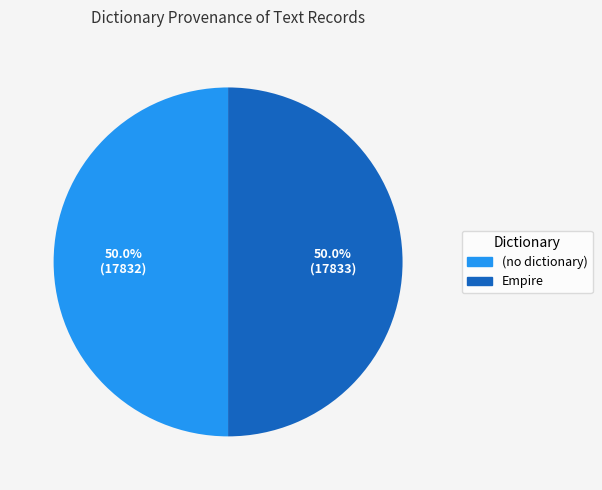

What percentage is NOT represented by Empire?

50.0%